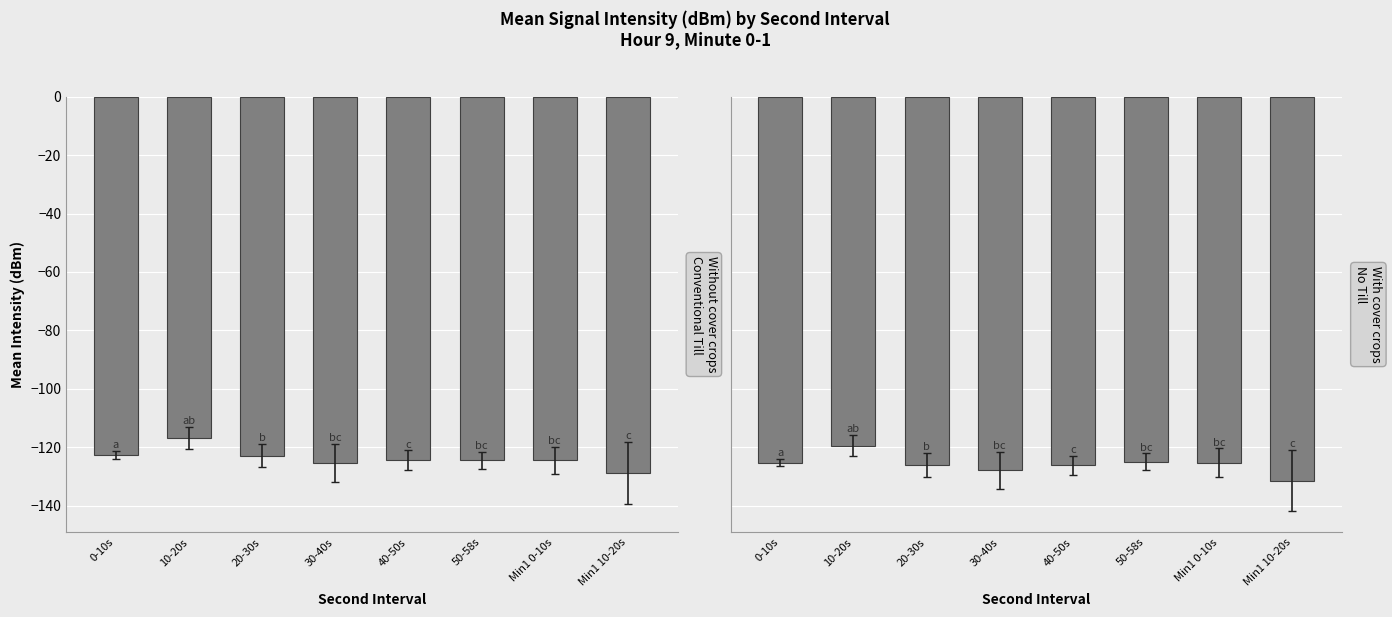

Between Min1 0-10s and 0-10s, which is larger?

0-10s